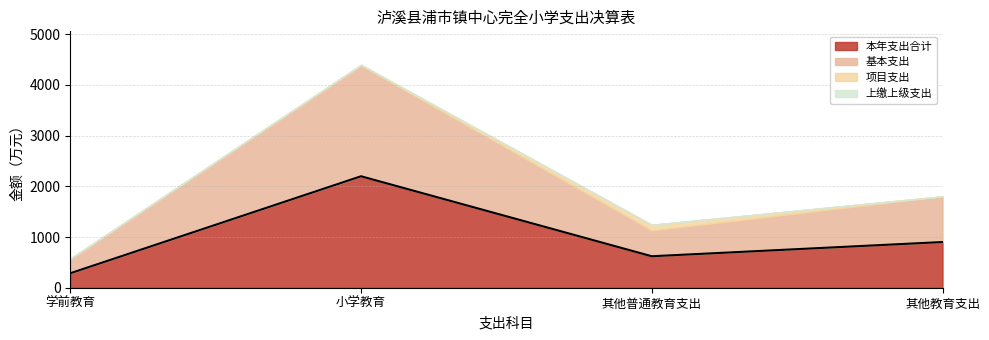

At which label is 本年支出合计 closest to 1241?

其他教育支出